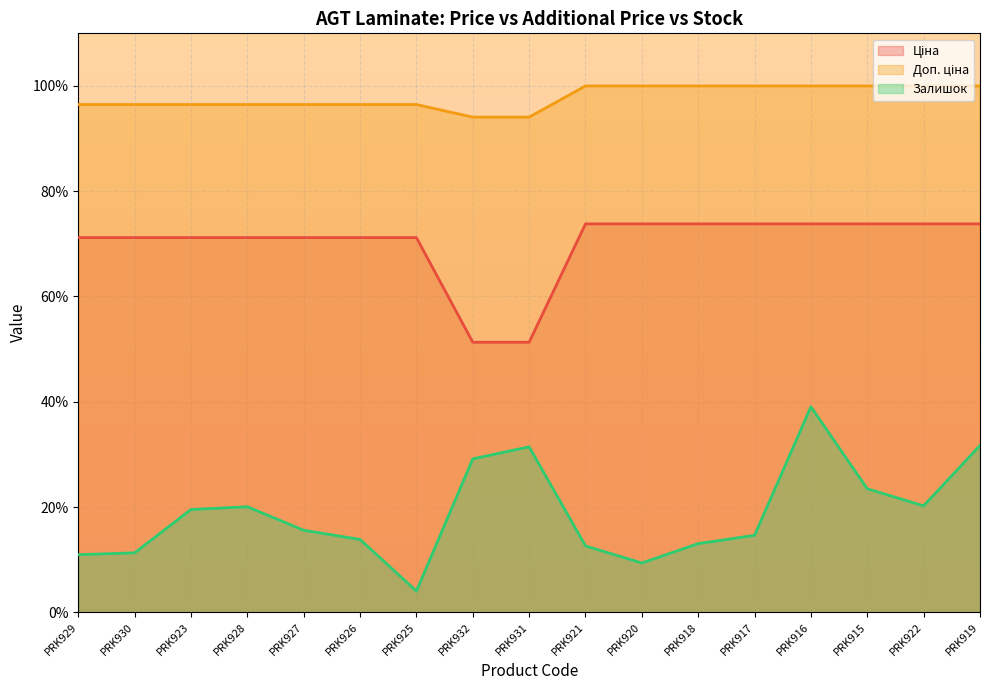

What is the value of the Доп. ціна point at the 11th from the left?

100.0